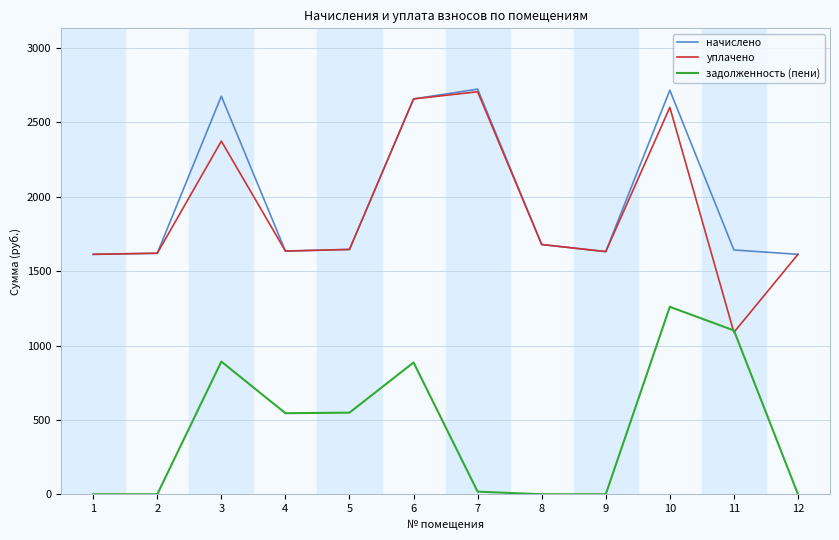

What is the difference between the начислено values at 5 and 10?

1070.5